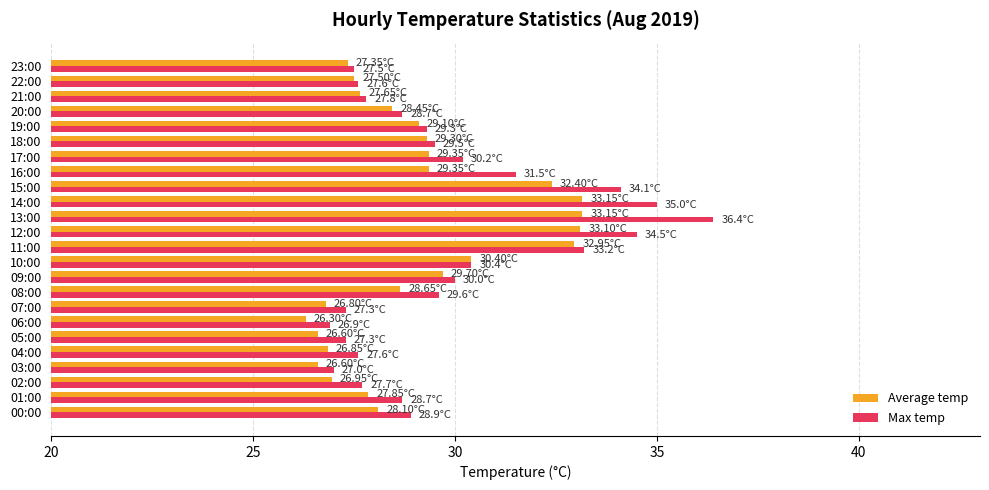

At which label does Average temp reach its minimum?

06:00